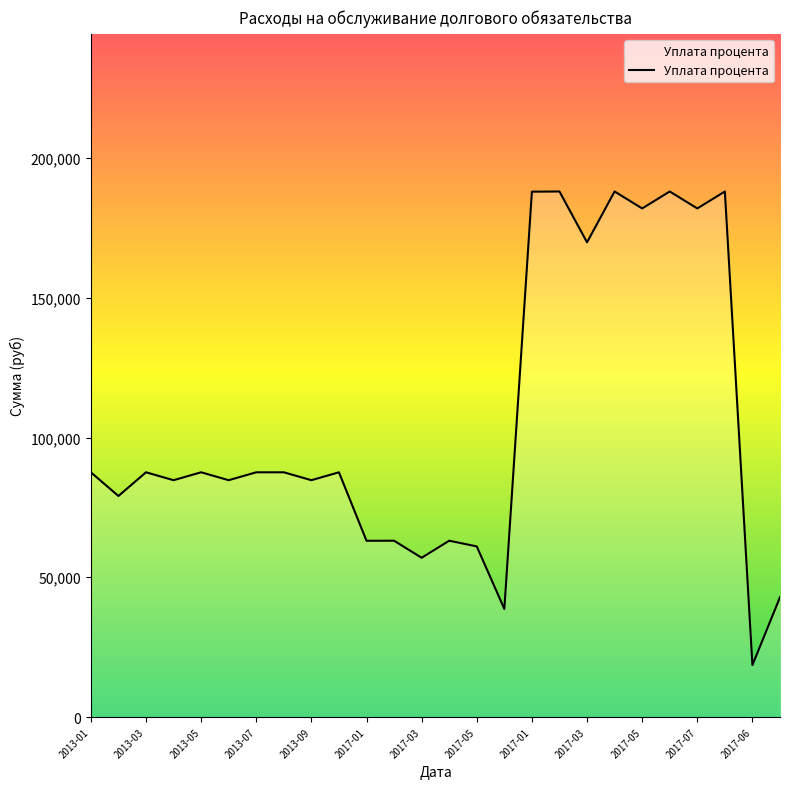

What is the greatest value displayed?

188038.4